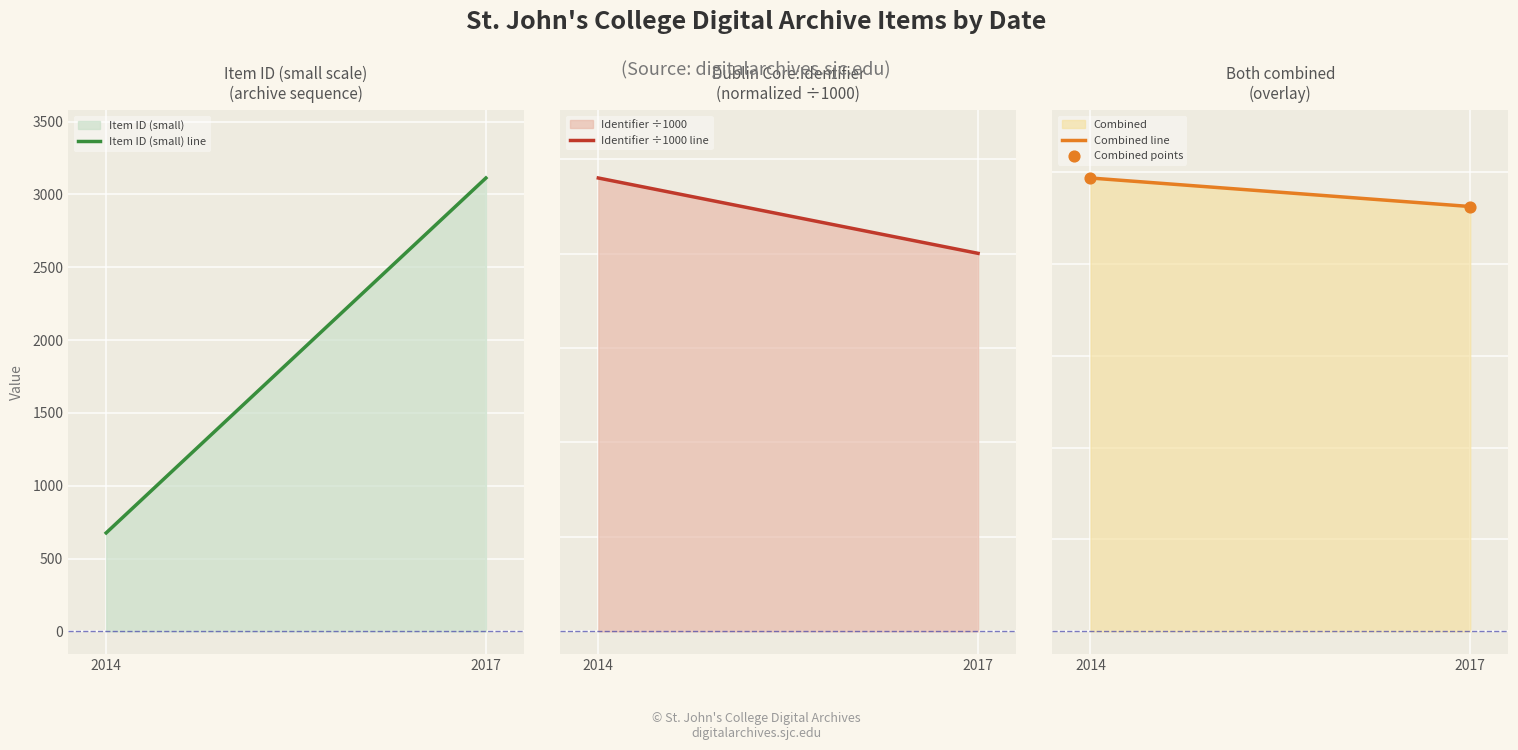

What is the total value across all series at 2017?

69382.2